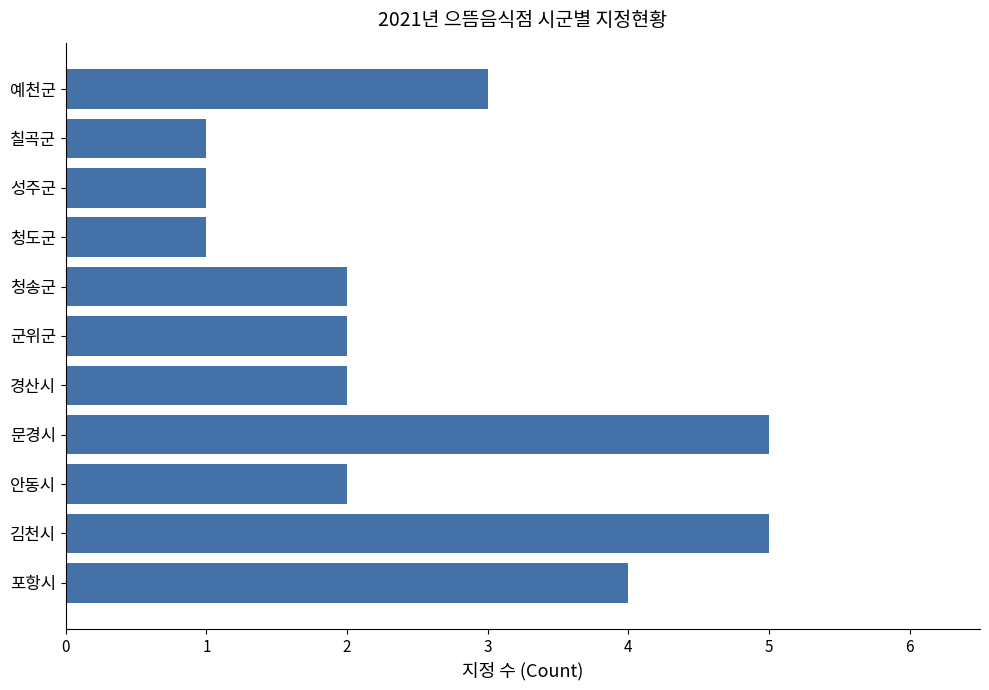

What is the average value?

3